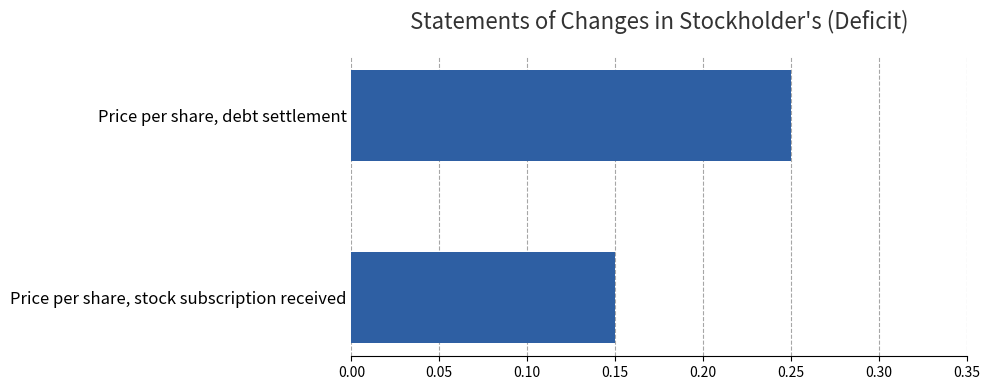

How many values are between 0 and 1?

2